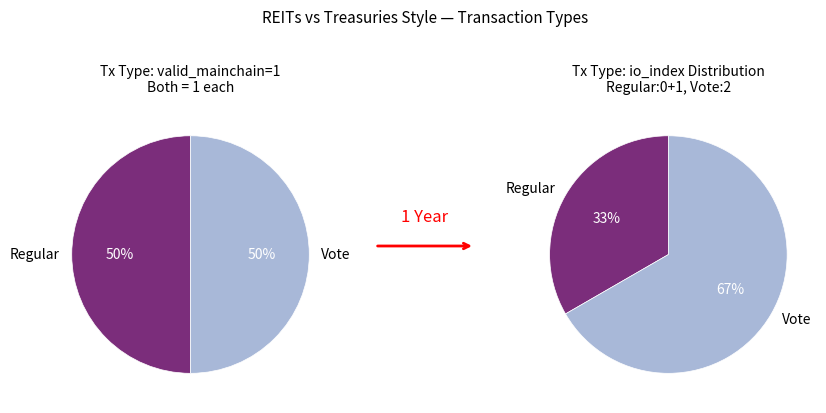

How many segments does this pie chart have?

2